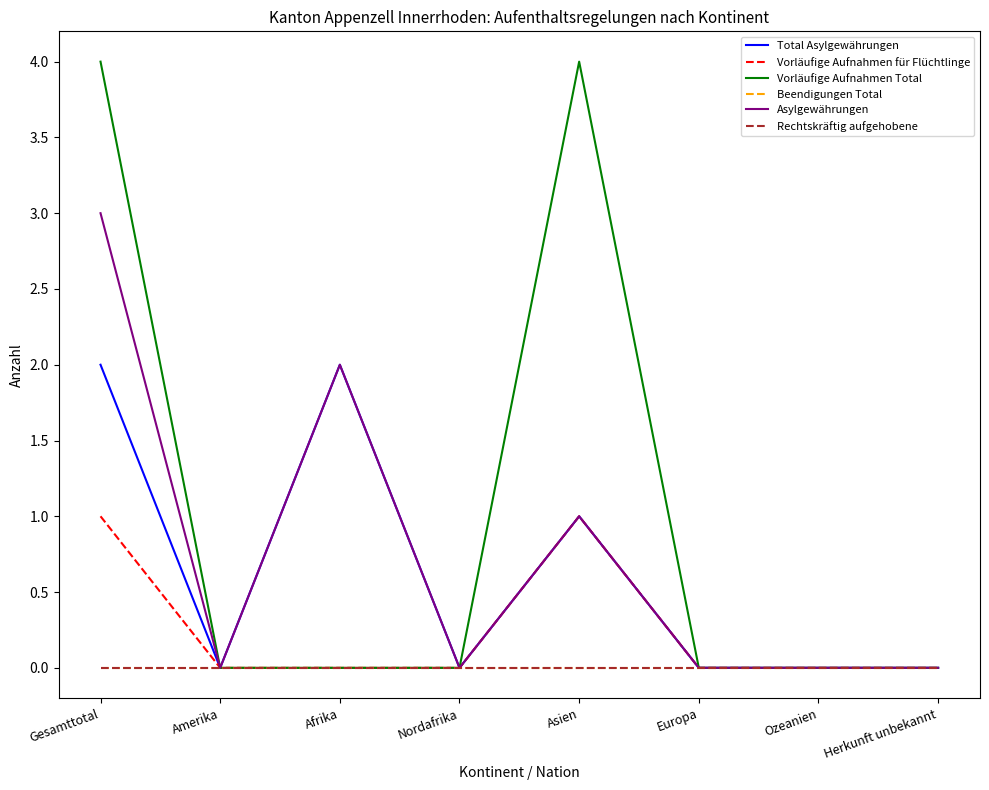

Reading left to right, transcribe all the data shown in this chart.

Total Asylgewährungen: 2	0	2	0	1	0	0	0
Vorläufige Aufnahmen für Flüchtlinge: 1	0	0	0	1	0	0	0
Vorläufige Aufnahmen Total: 4	0	0	0	4	0	0	0
Beendigungen Total: 0	0	0	0	0	0	0	0
Asylgewährungen: 3	0	2	0	1	0	0	0
Rechtskräftig aufgehobene: 0	0	0	0	0	0	0	0